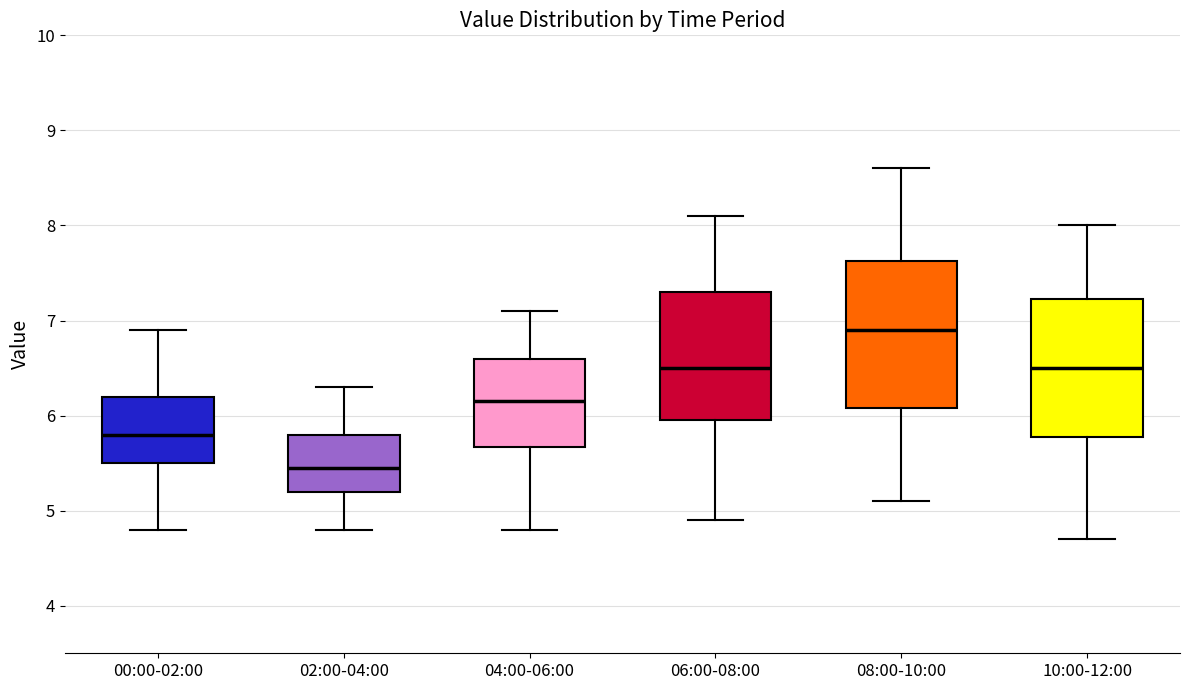

Which box has the highest median line?

08:00-10:00